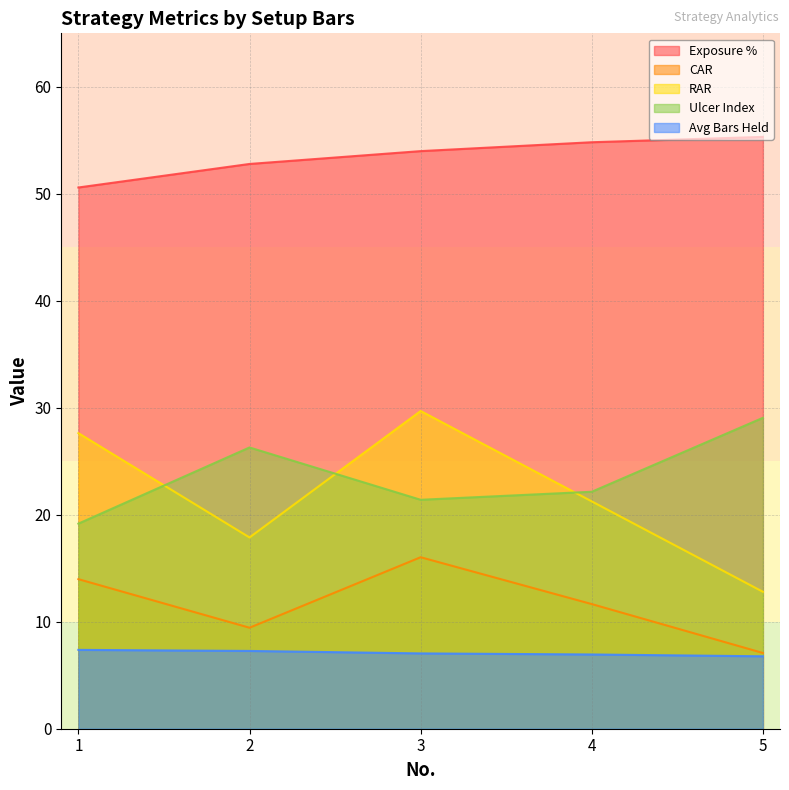

Which has a higher value, 2 or 3?

3